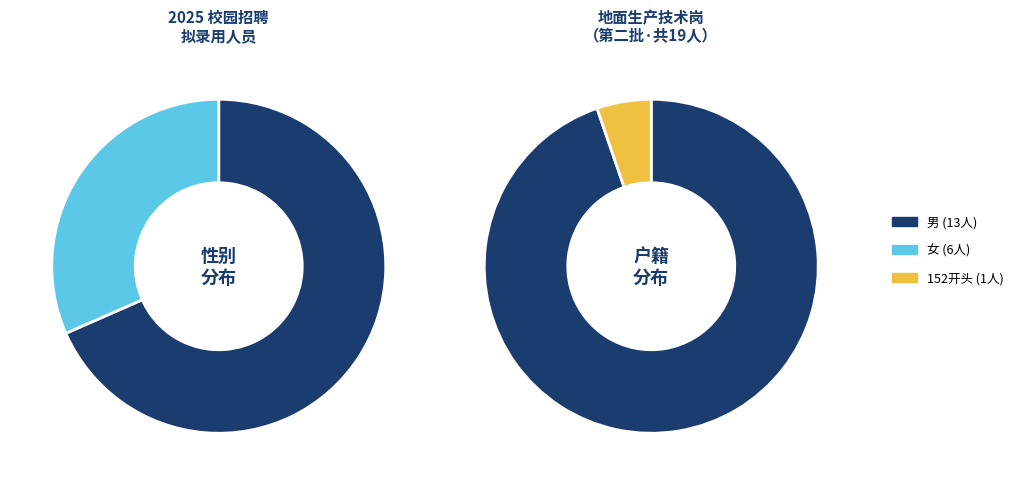

Is there a majority slice in this chart?

Yes